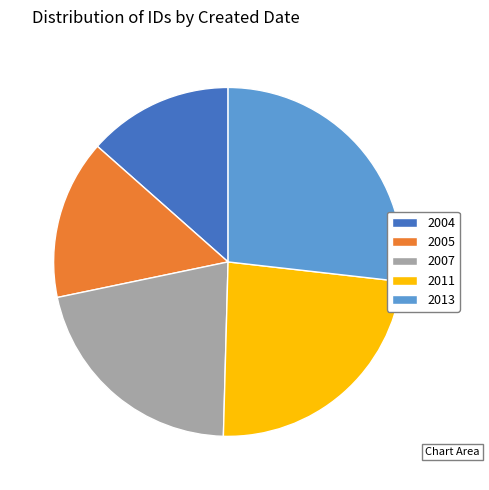

Do 2011 and 2005 together represent more than half of the pie?

No